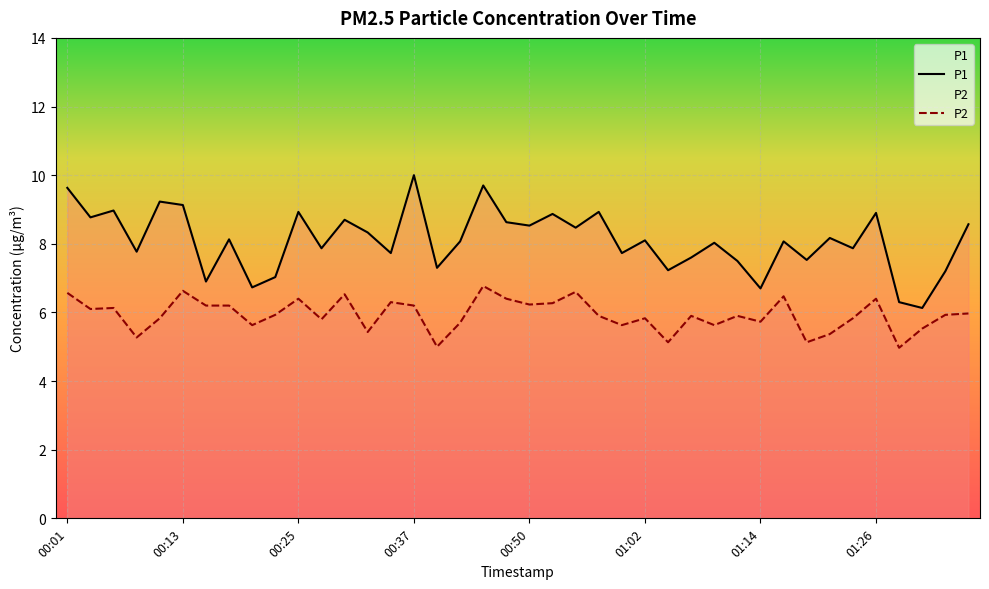

How many lines are shown in the chart?

2